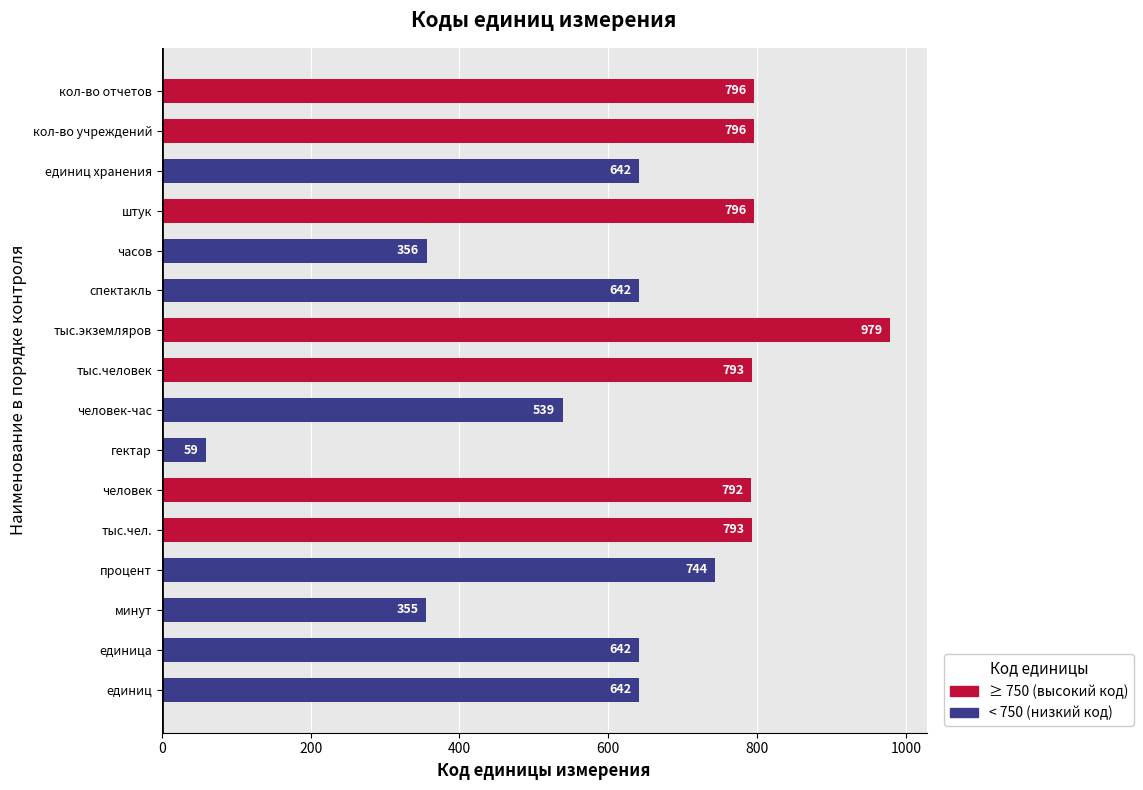

The value at гектар is 103. True or false?

False